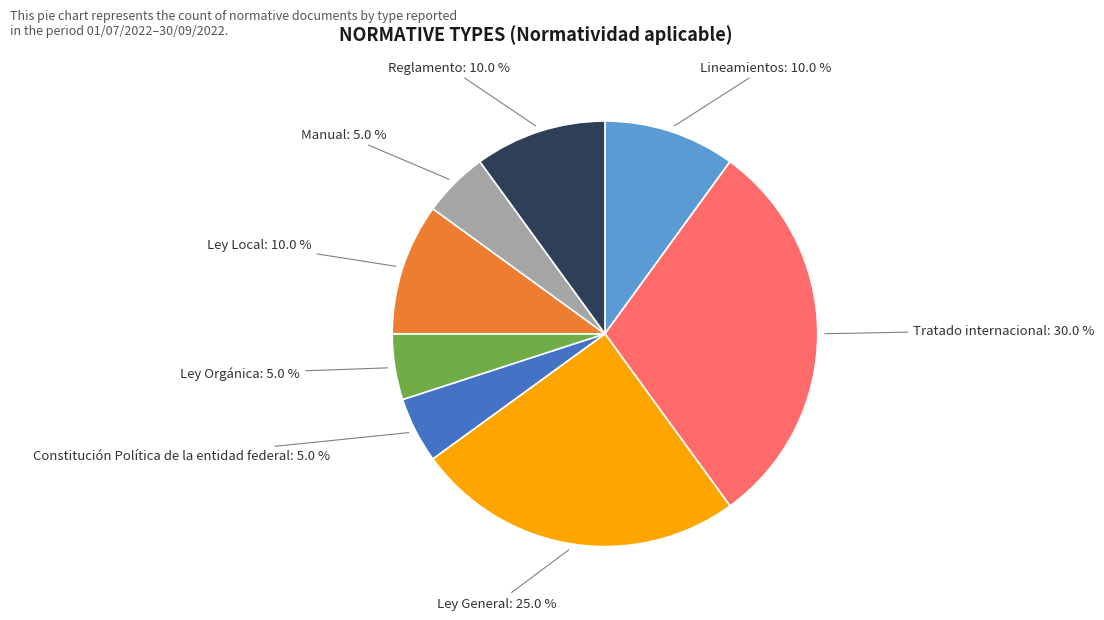

Count the number of slices in the pie.

8